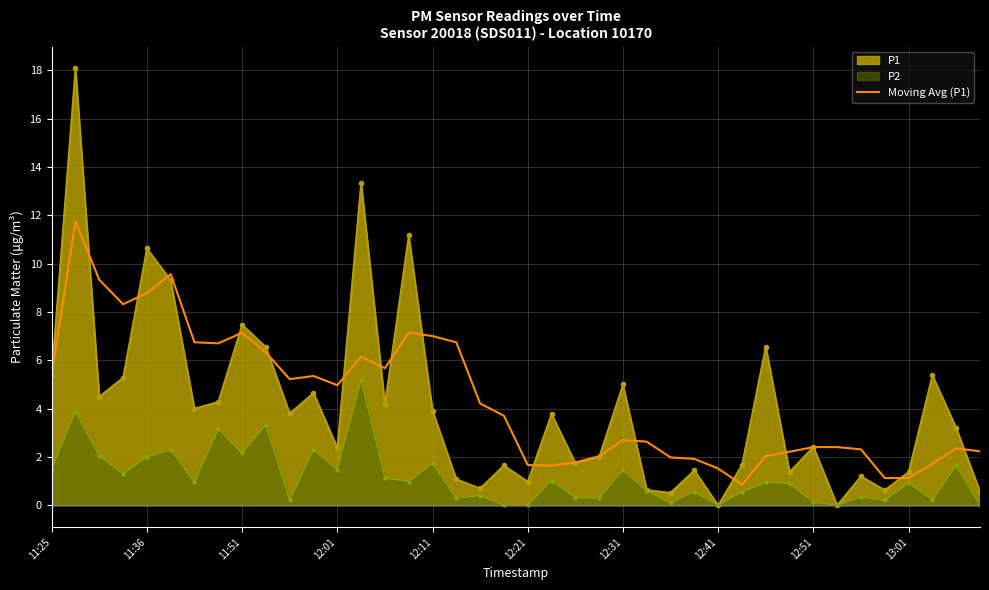

List the series in order of their peak value, highest first.

P1, Moving Avg (P1), P2